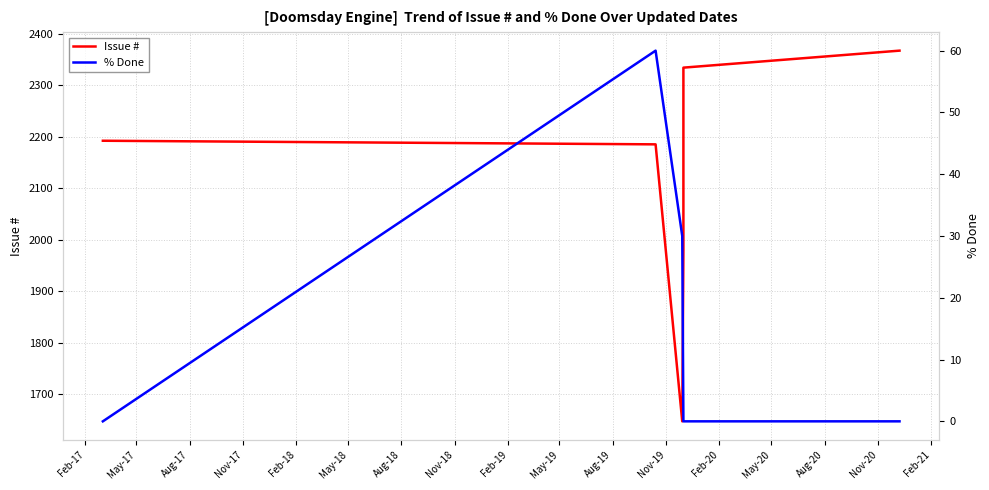

True or false: % Done has a value of 23 at Feb-18.

False